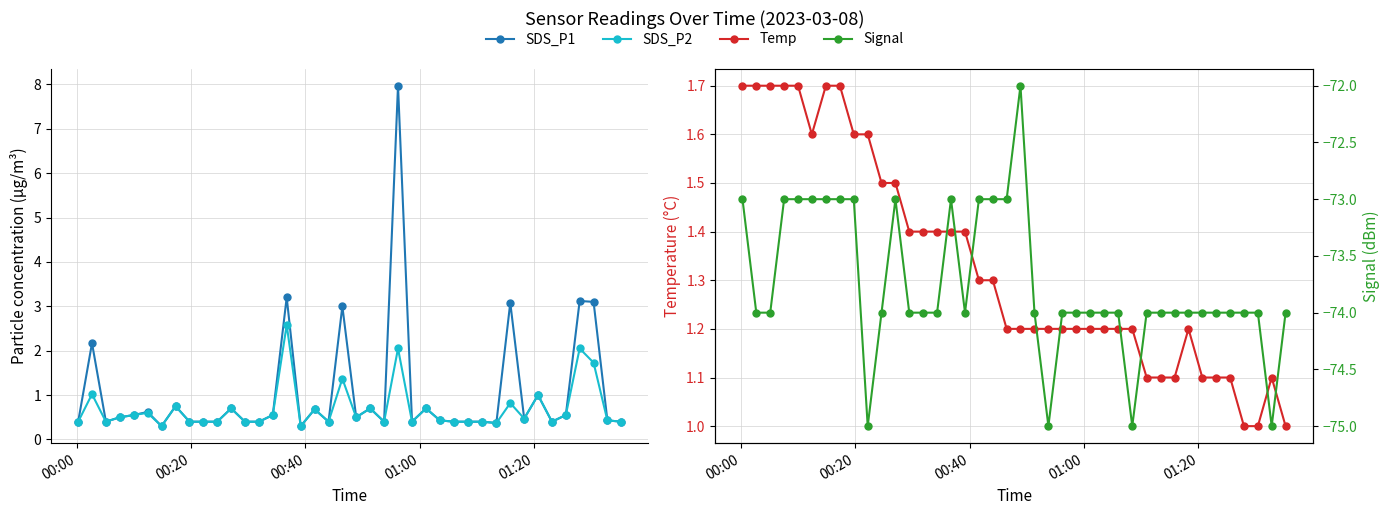

What are all the series names shown in the legend?

SDS_P1, SDS_P2, Temp, Signal